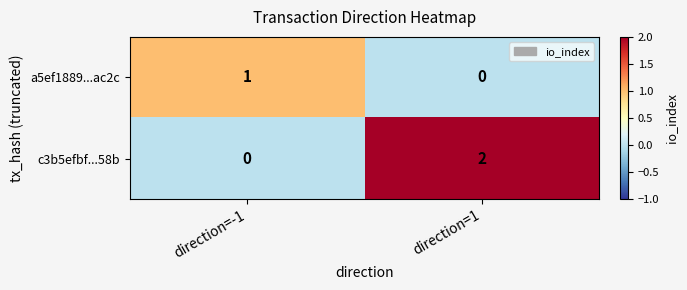

Which series has the widest spread of values?

c3b5efbf...58b